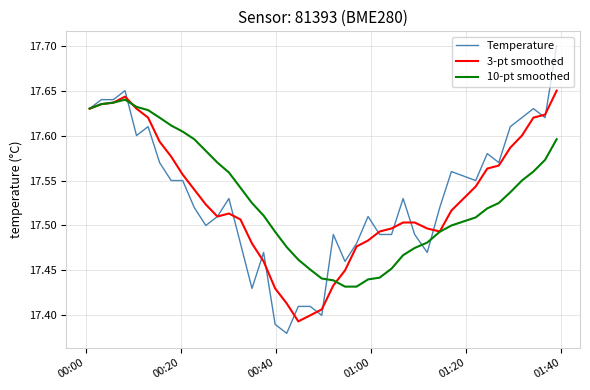

Which series has the widest spread of values?

Temperature